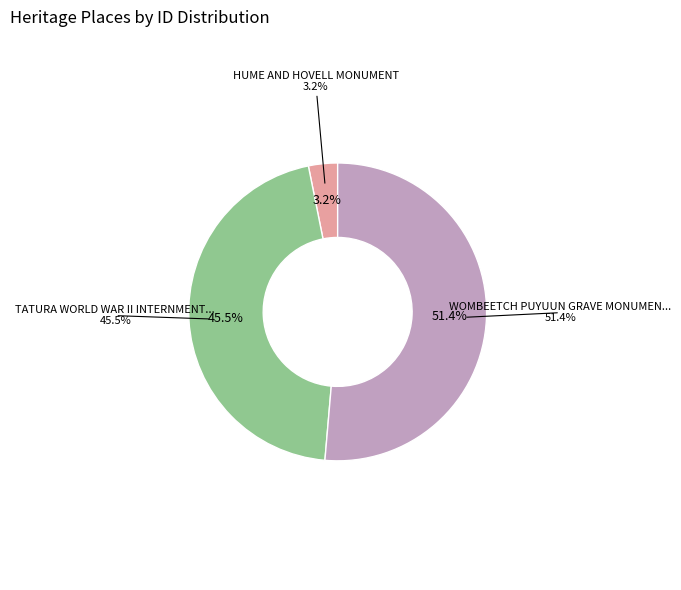

Does TATURA WORLD WAR II INTERNMENT AND POW account for over 50% of the chart?

No